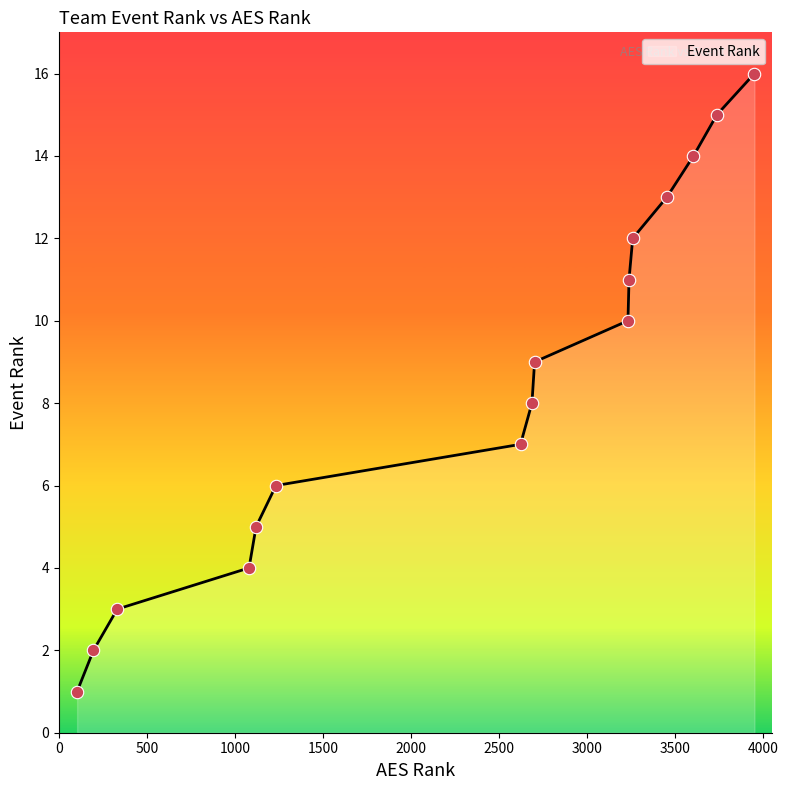

What is the greatest value displayed?

16